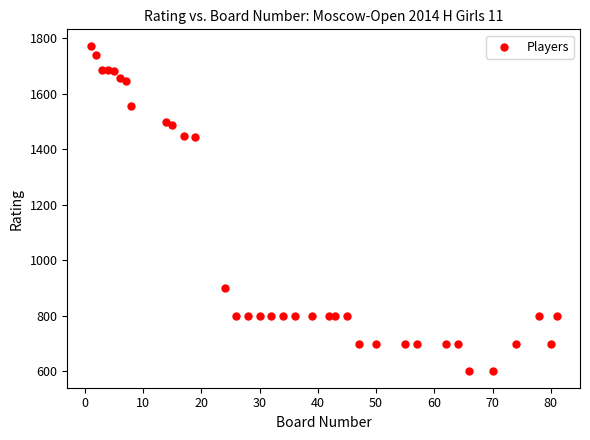

What is the range of X values (max minus min)?

80